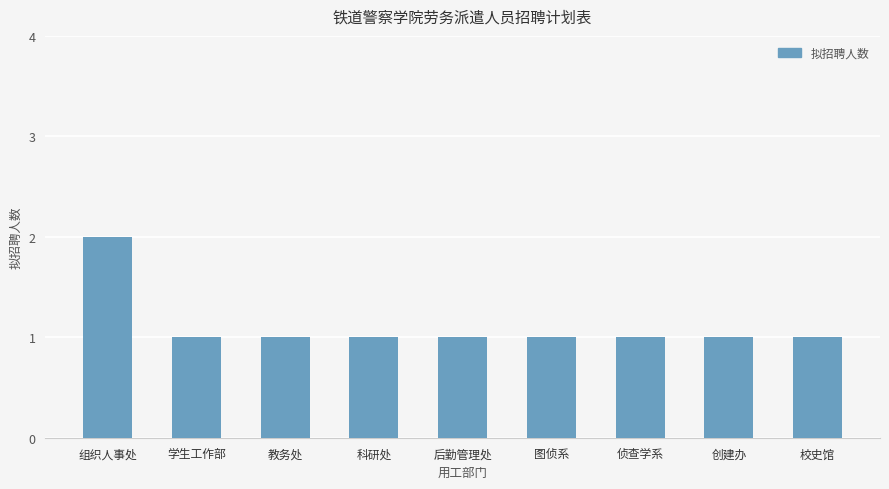

Reading left to right, what are all the values shown in this chart?

2	1	1	1	1	1	1	1	1